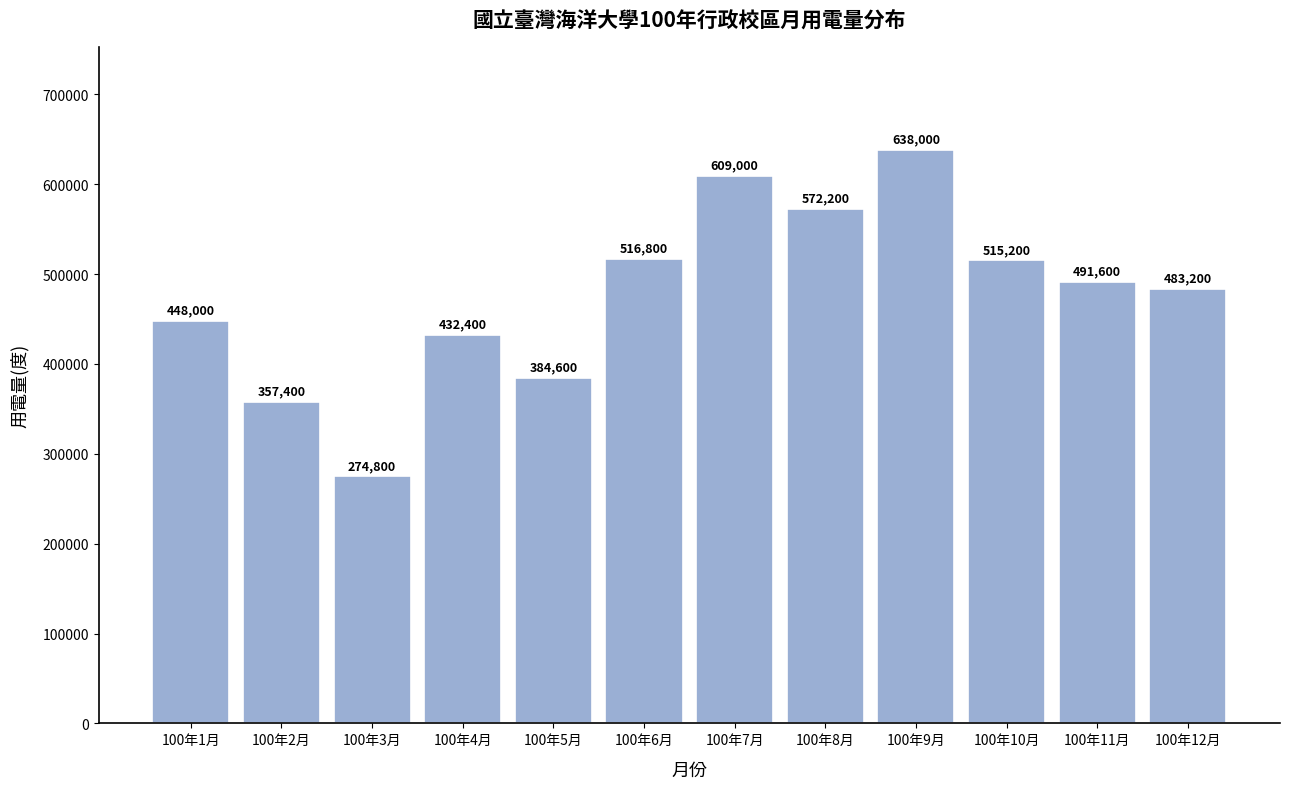

Reading left to right, what are all the values shown in this chart?

100年1月=448000	100年2月=357400	100年3月=274800	100年4月=432400	100年5月=384600	100年6月=516800	100年7月=609000	100年8月=572200	100年9月=638000	100年10月=515200	100年11月=491600	100年12月=483200